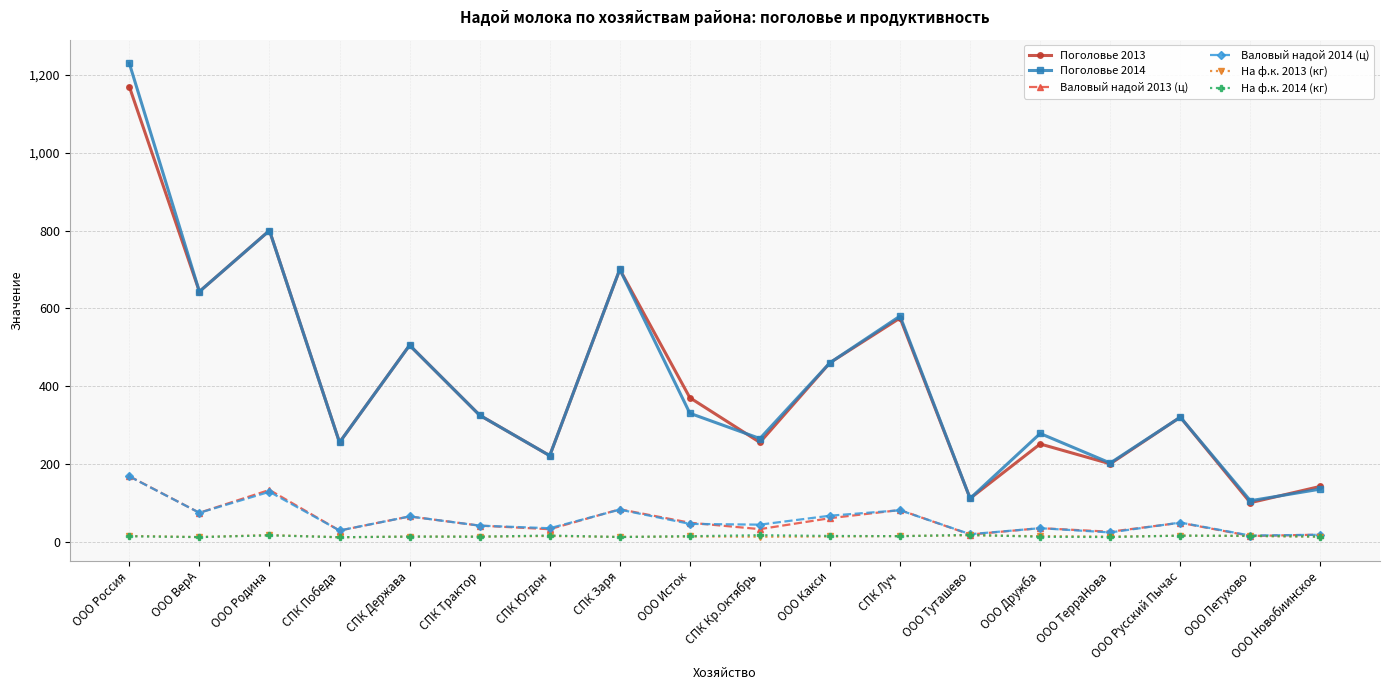

What is the difference between the highest and lowest values at ООО ТерраНова?

190.4